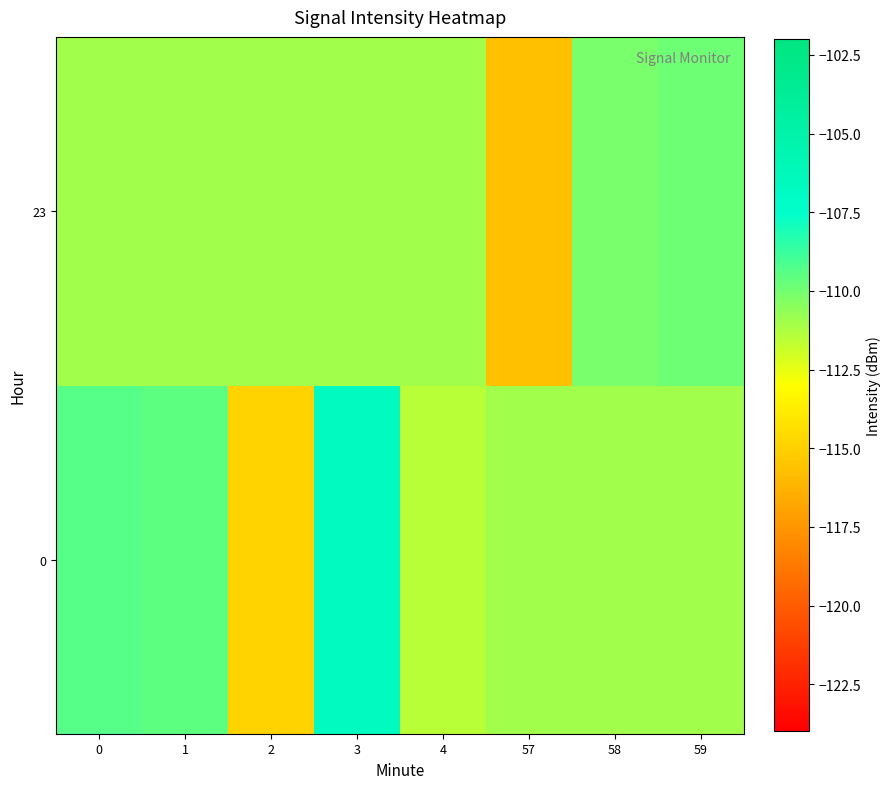

Which series has the largest range (max minus min)?

row_0